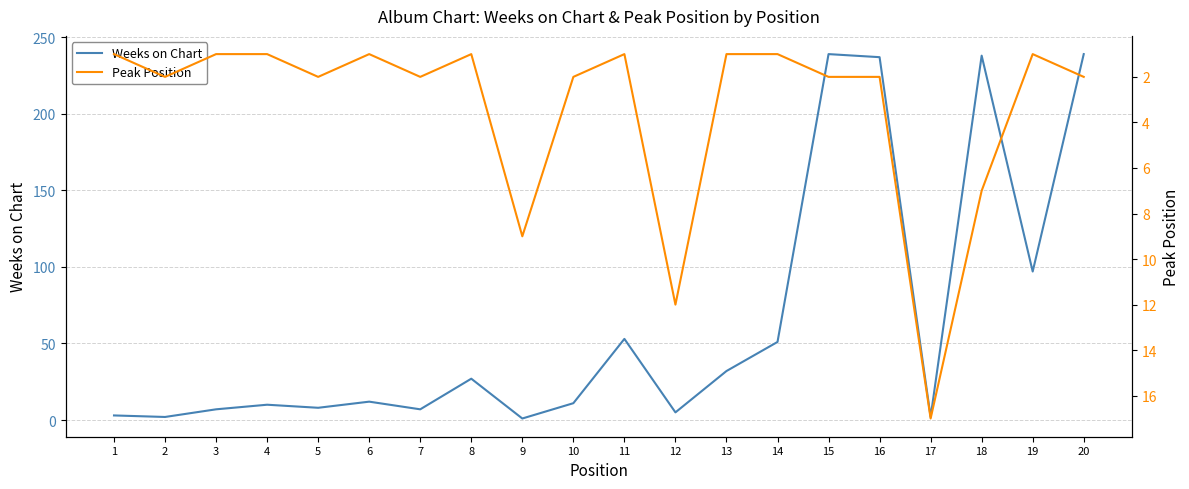

List the series in order of their overall mean, highest first.

Weeks on Chart, Peak Position